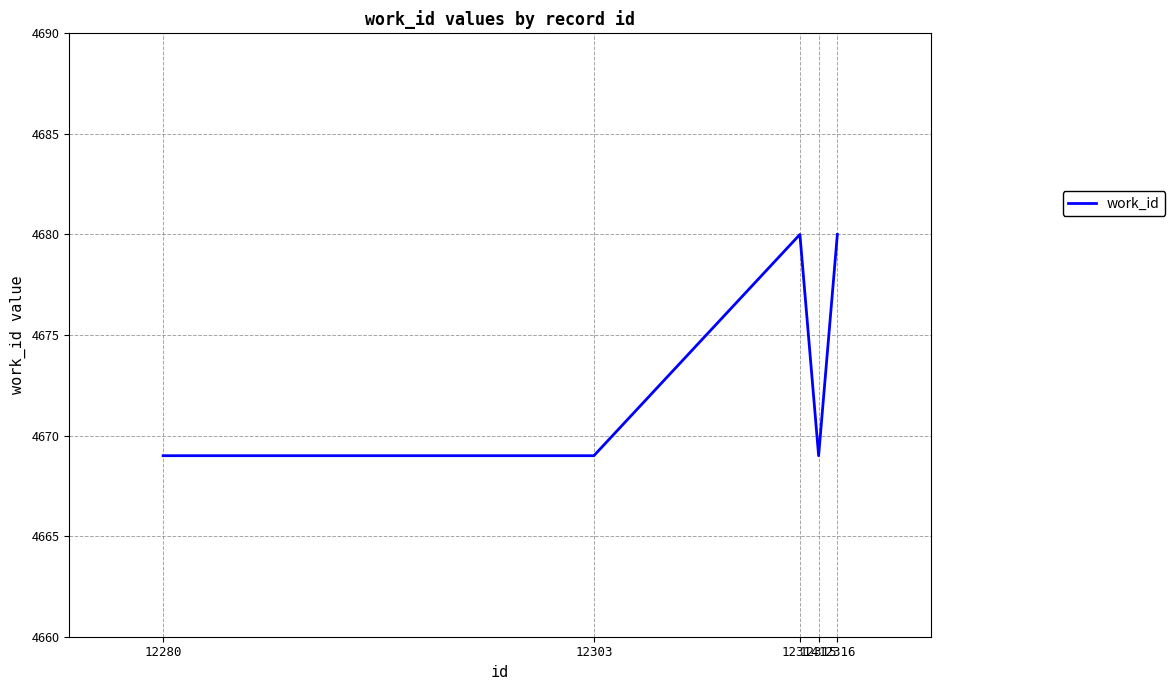

Reading left to right, list all the values displayed in this chart.

12280=4669	12303=4669	12314=4680	12315=4669	12316=4680